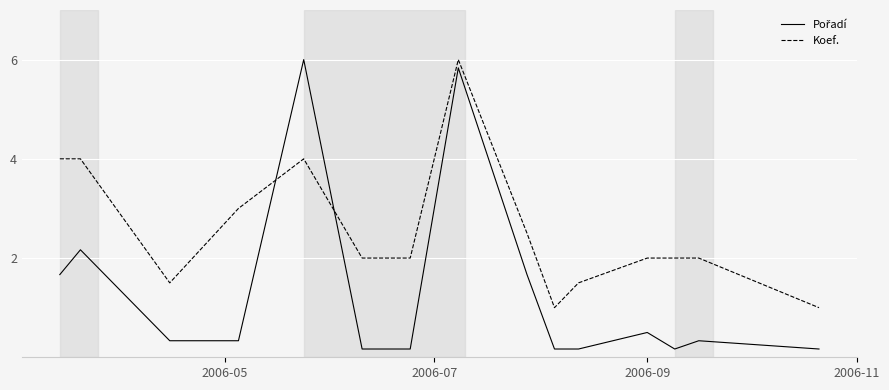

Which series has the largest total across all categories?

Koef.